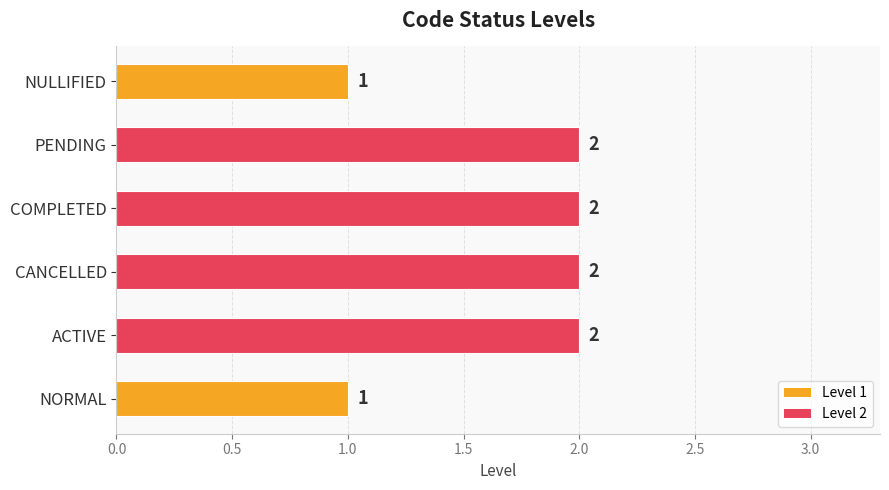

True or false: the data shows 2 at CANCELLED.

True